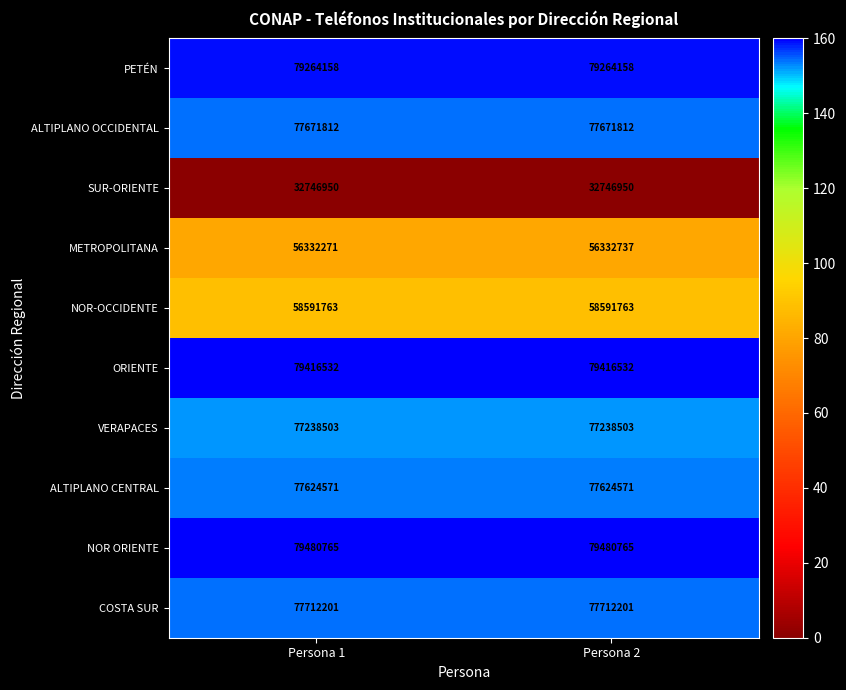

Is it true that ALTIPLANO CENTRAL equals 112939900 at Persona 1?

False